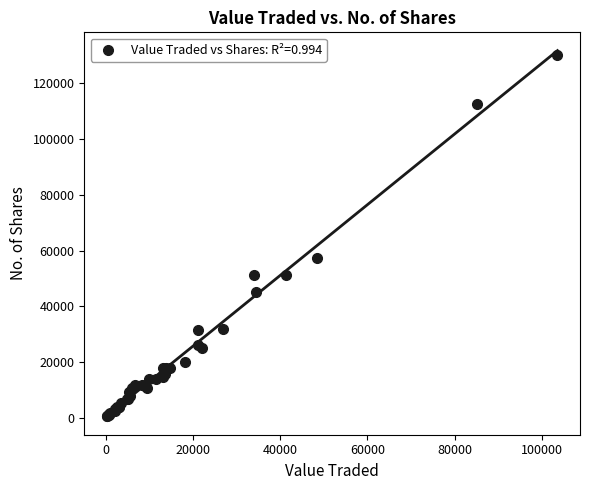

What Y value in the scatter plot is closest to 65249?

57203